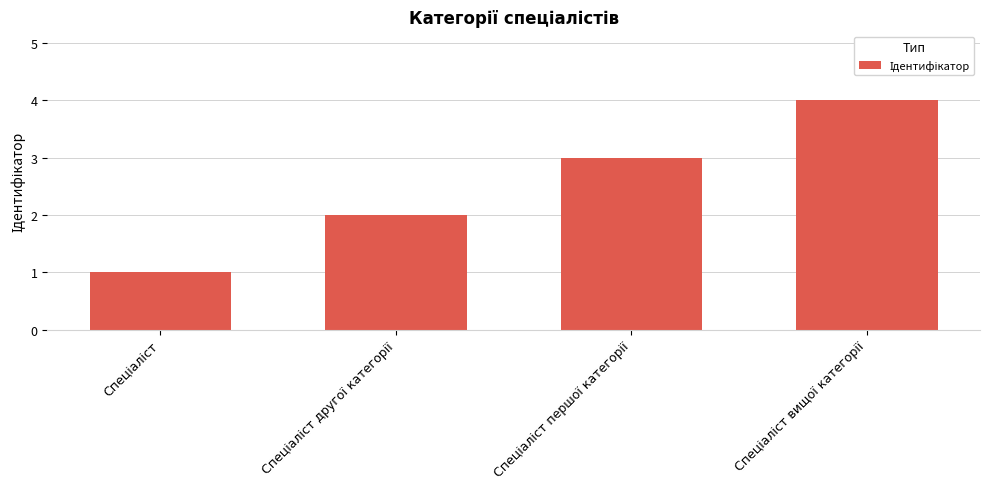

What is the difference between the maximum and minimum values?

3